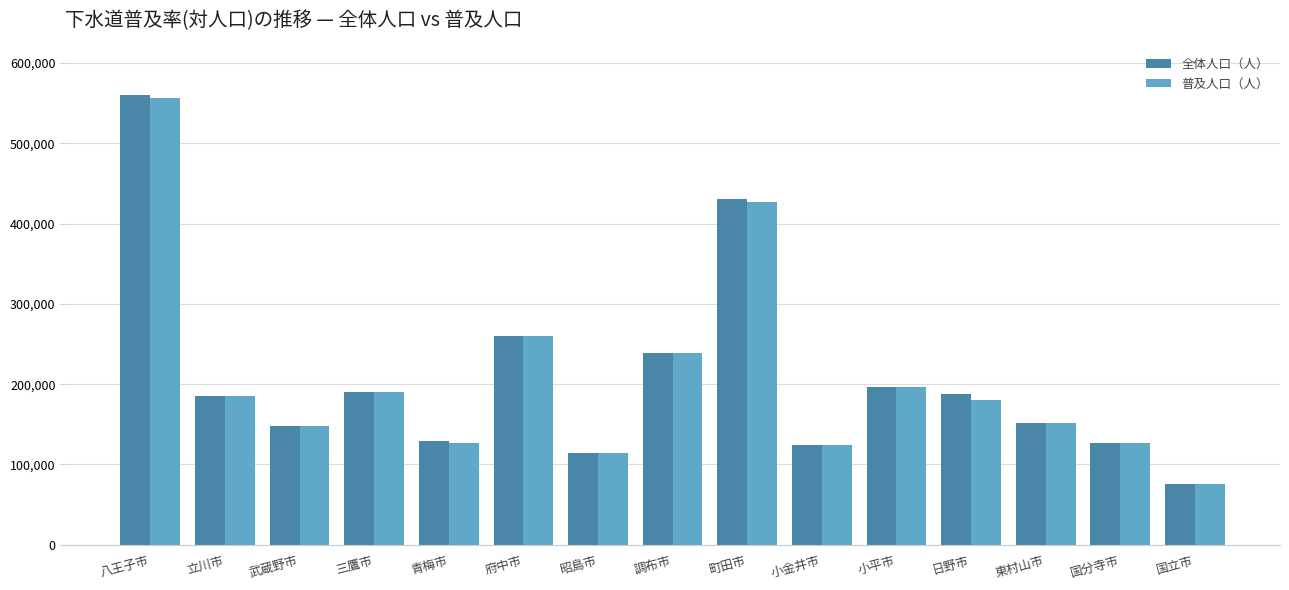

How many data points does each series have?

15